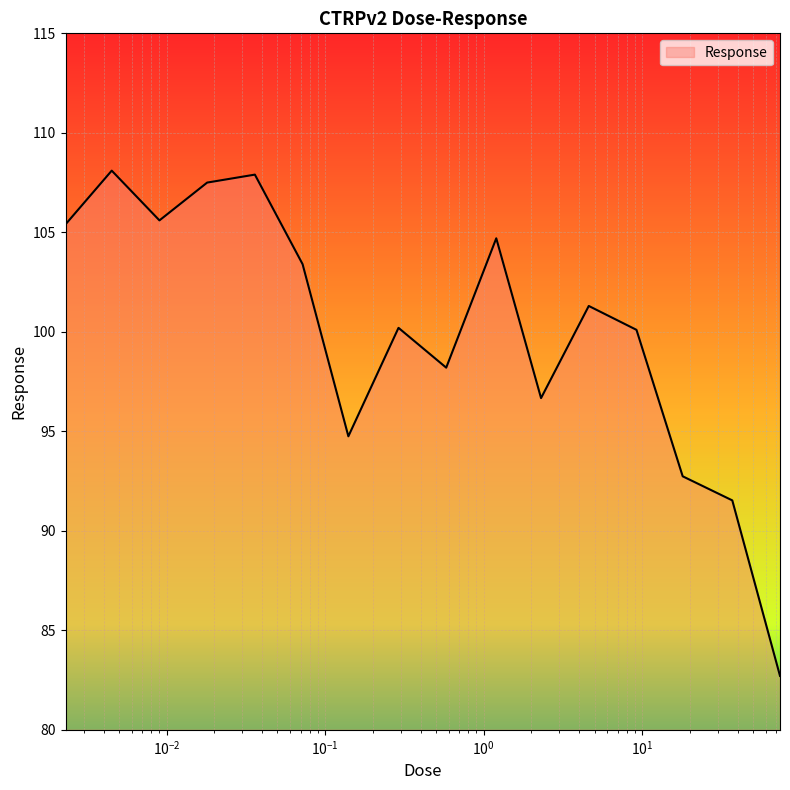

What is the difference between the maximum and minimum values?

25.4